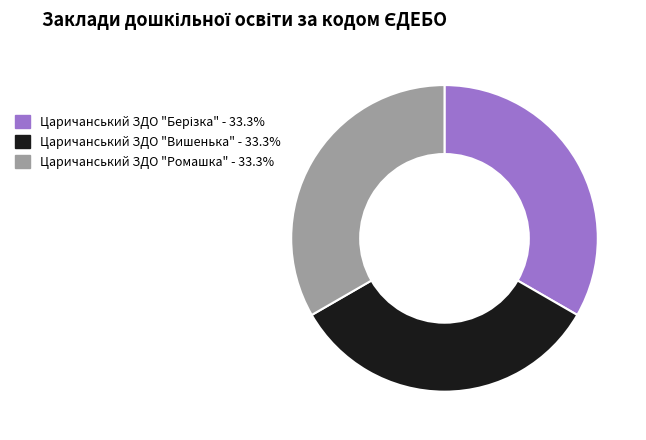

Is there any slice that represents more than half of the pie?

No